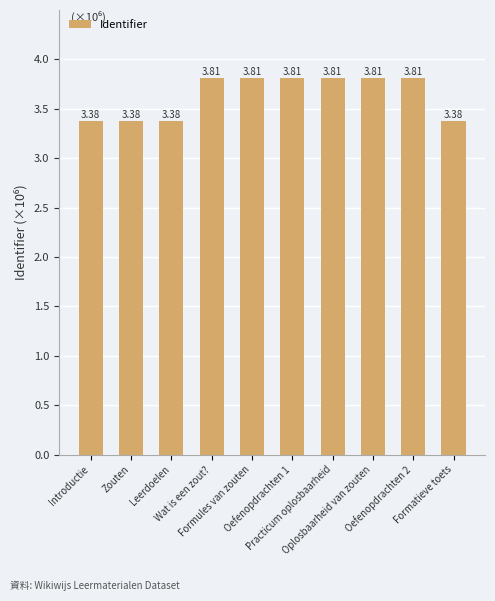

What is the difference between the second highest and minimum values?

0.4